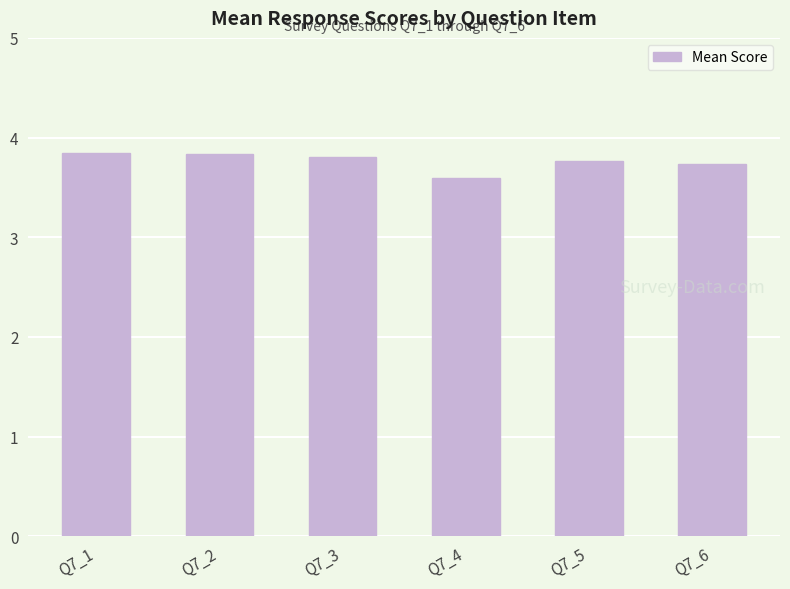

Reading right to left, transcribe all the data shown in this chart.

Q7_6=3.7	Q7_5=3.8	Q7_4=3.6	Q7_3=3.8	Q7_2=3.8	Q7_1=3.8